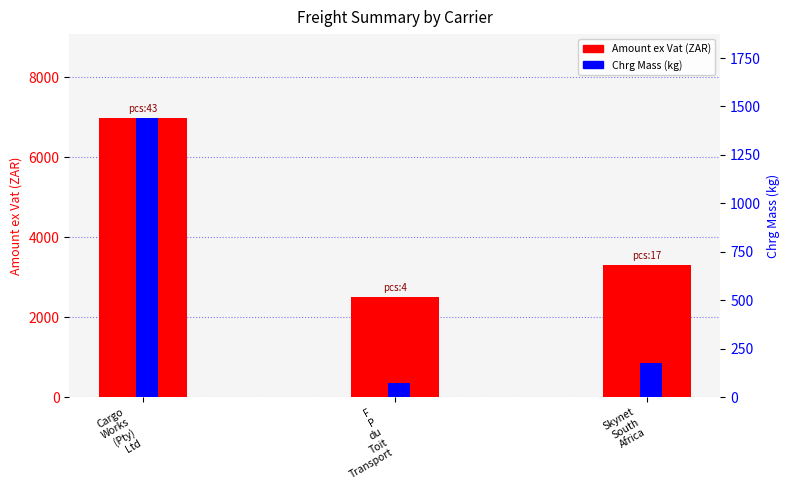

What is the minimum value for Chrg Mass (kg)?

72.0